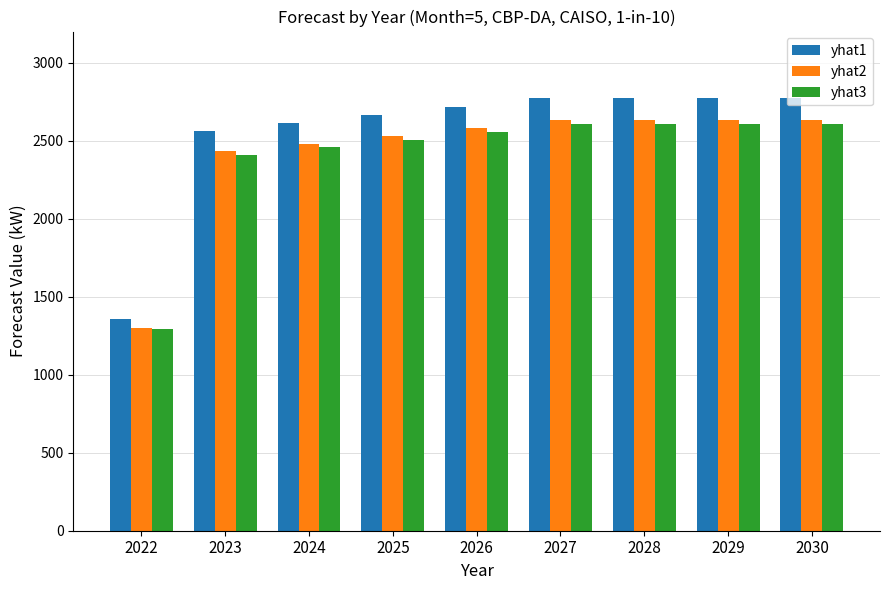

Is it true that yhat1 equals 2717.3 at 2026?

True